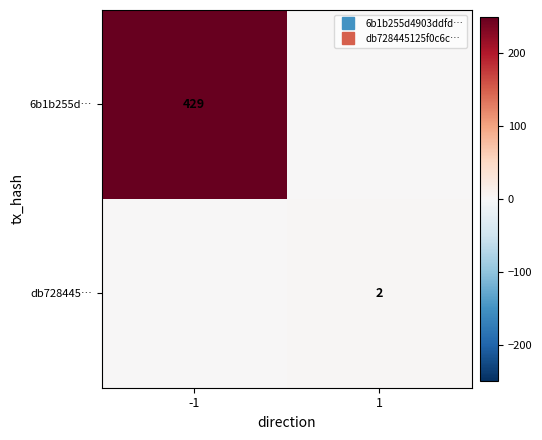

Is the value of 6b1b255d… at -1 greater than the value of db728445… at -1?

Yes